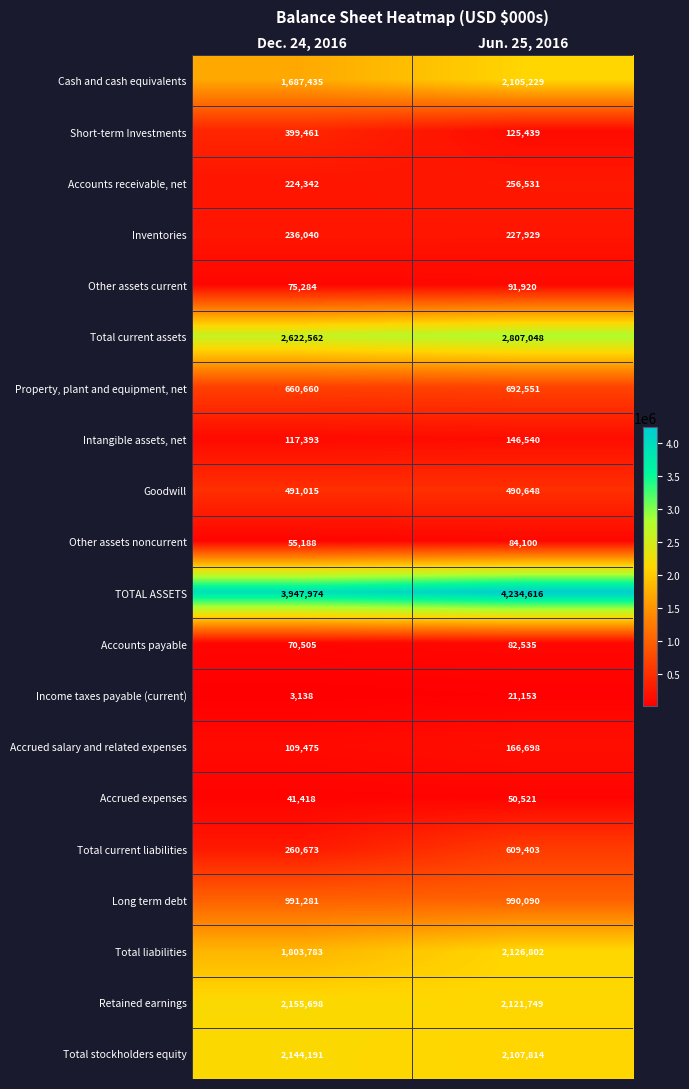

At which category is the sum across all series the highest?

Jun. 25, 2016